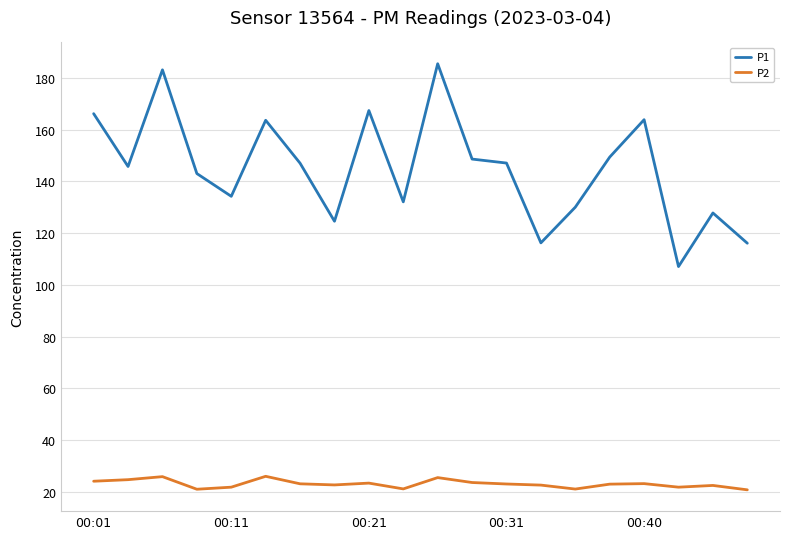

How many lines are shown in the chart?

2